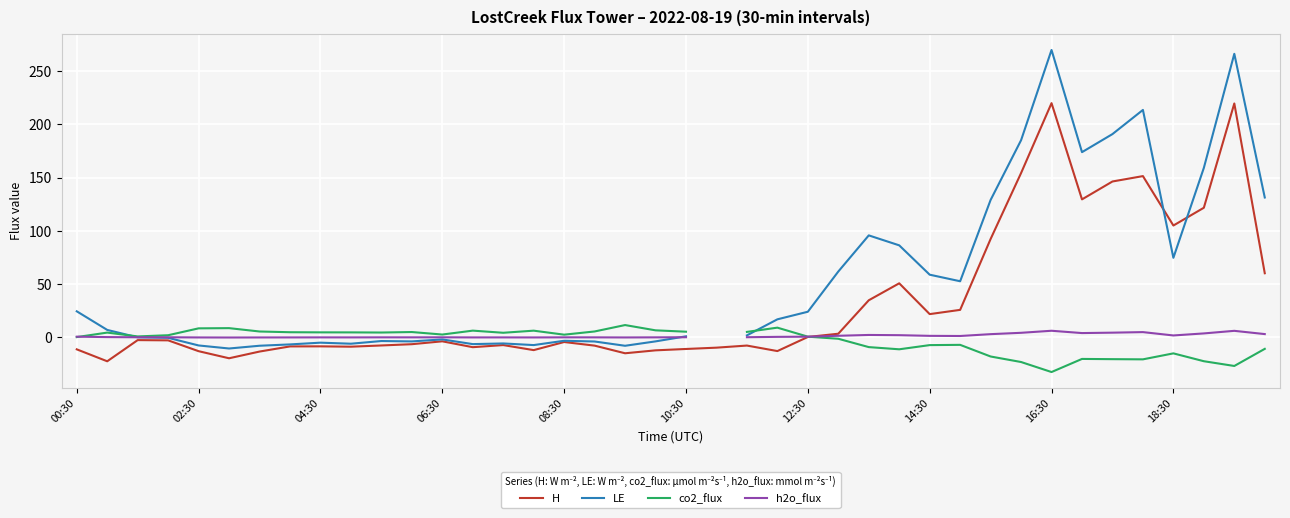

How many lines are shown in the chart?

4